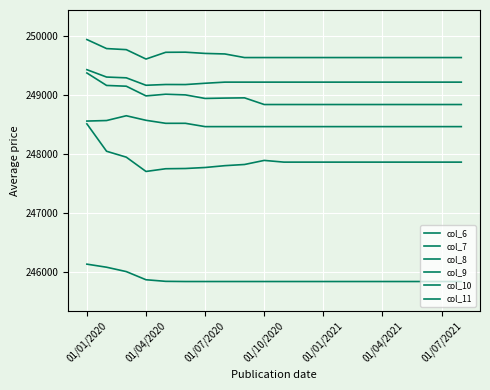

Does the chart have visible grid lines?

Yes